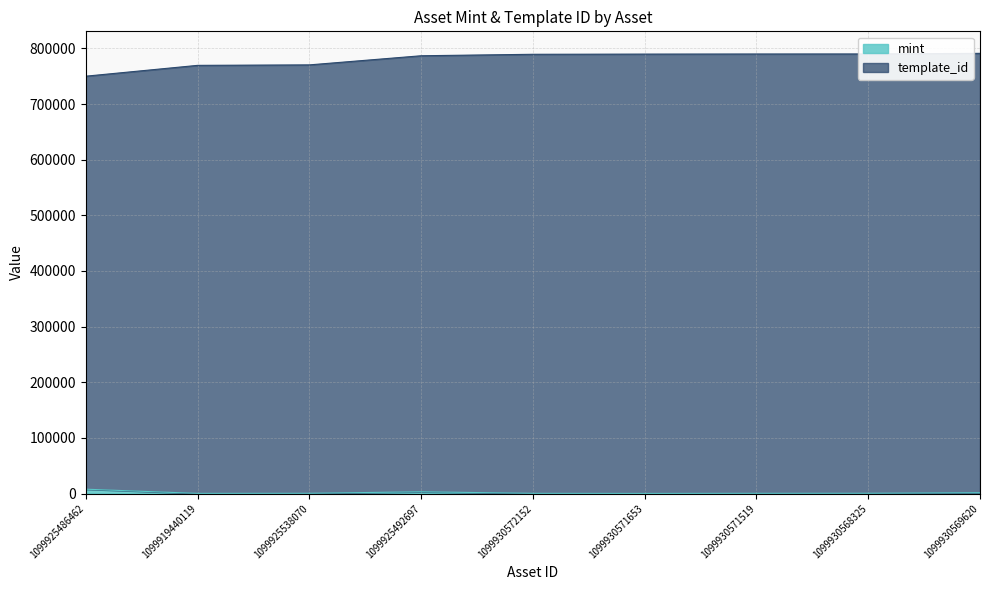

What is the label of the 2nd point from the right?

1099930568325